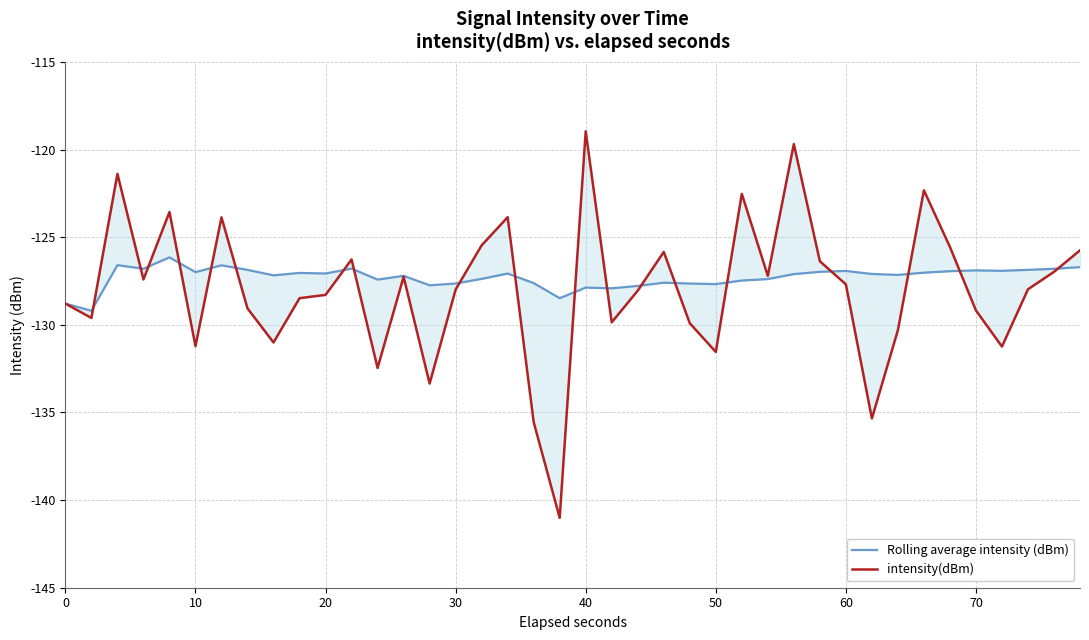

Reading right to left, extract all data points from this chart.

Rolling average intensity (dBm): -126.7	-126.8	-126.9	-126.9	-126.9	-126.9	-127.0	-127.1	-127.1	-126.9	-127.0	-127.1	-127.4	-127.5	-127.7	-127.6	-127.6	-127.8	-127.9	-127.9	-128.5	-127.6	-127.1	-127.4	-127.6	-127.7	-127.2	-127.4	-126.8	-127.1	-127.0	-127.2	-126.9	-126.6	-127.0	-126.1	-126.8	-126.6	-129.2	-128.8
intensity(dBm): -125.7	-127.0	-128.0	-131.2	-129.2	-125.6	-122.3	-130.3	-135.3	-127.7	-126.4	-119.7	-127.2	-122.5	-131.5	-129.9	-125.8	-128.0	-129.9	-118.9	-141.0	-135.5	-123.9	-125.5	-128.0	-133.3	-127.3	-132.5	-126.3	-128.3	-128.5	-131.0	-129.1	-123.9	-131.2	-123.6	-127.4	-121.4	-129.6	-128.8